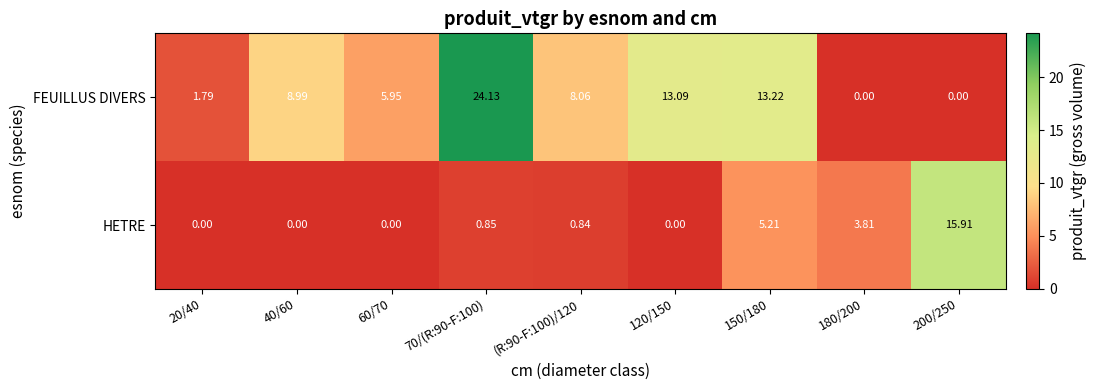

Rank the series at 200/250 from lowest to highest value.

FEUILLUS DIVERS, HETRE